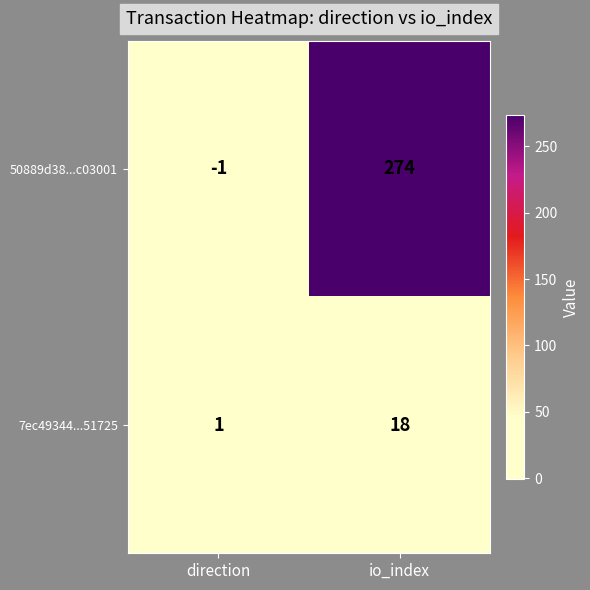

List the series in order of their overall mean, highest first.

50889d38...c03001, 7ec49344...51725